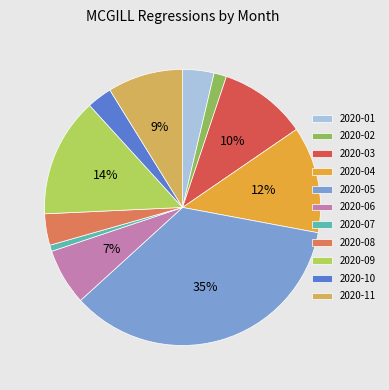

Between 2020-04 and 2020-07, which is larger?

2020-04